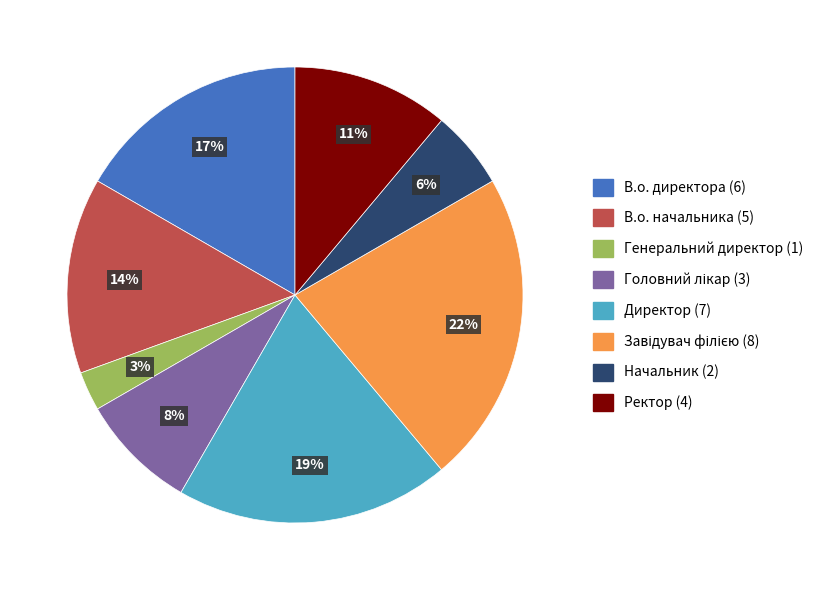

What percentage is the Директор (7) slice, to the nearest percent?

19%